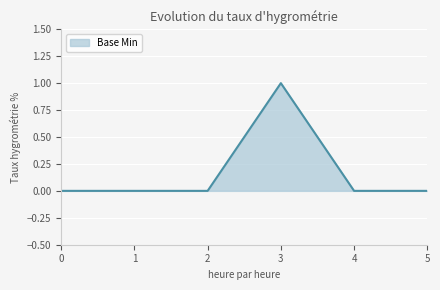

True or false: the data has more than 2 interior local peaks.

False